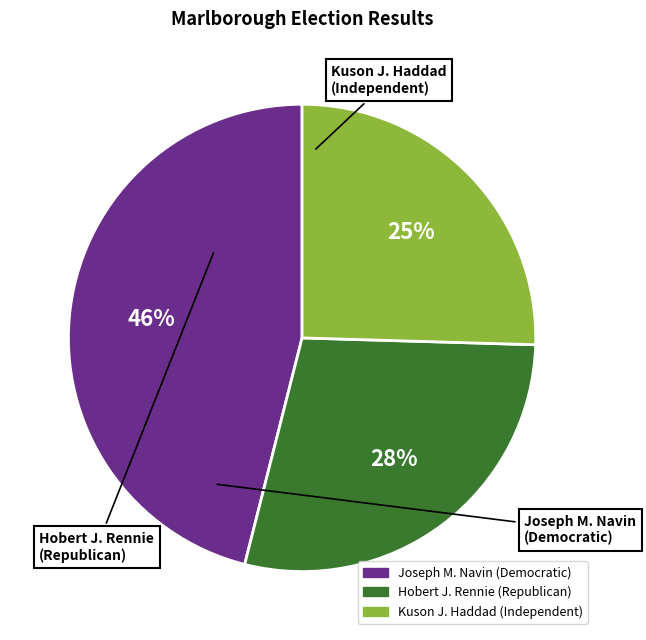

The Joseph M. Navin (Democratic) slice represents 46% of the pie. True or false?

True